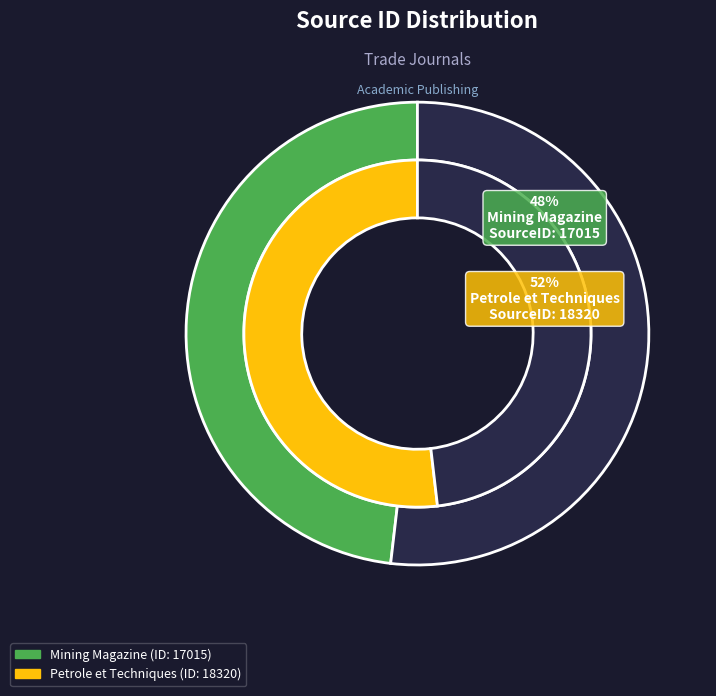

To the nearest percent, what is the difference between the Mining Magazine and Petrole et Techniques slice percentages?

4%